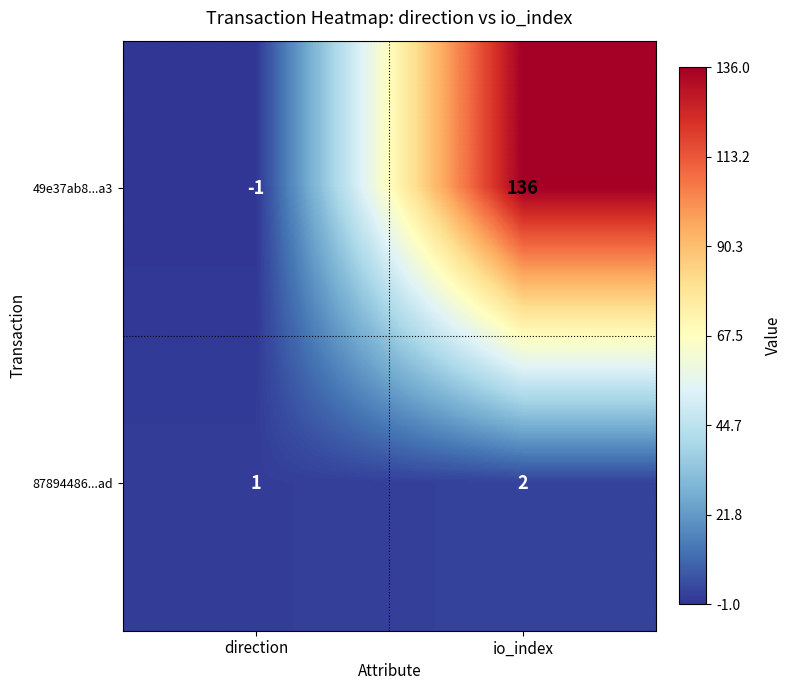

Which category has the highest value across all series?

io_index